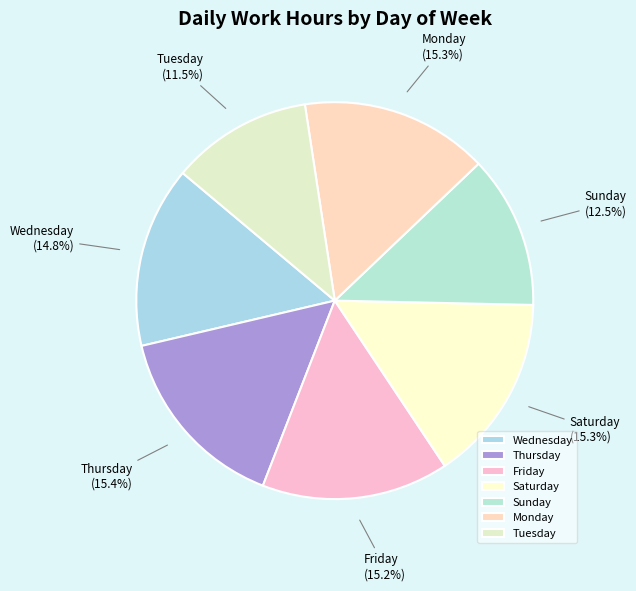

What is the smallest slice in the pie chart?

Tuesday